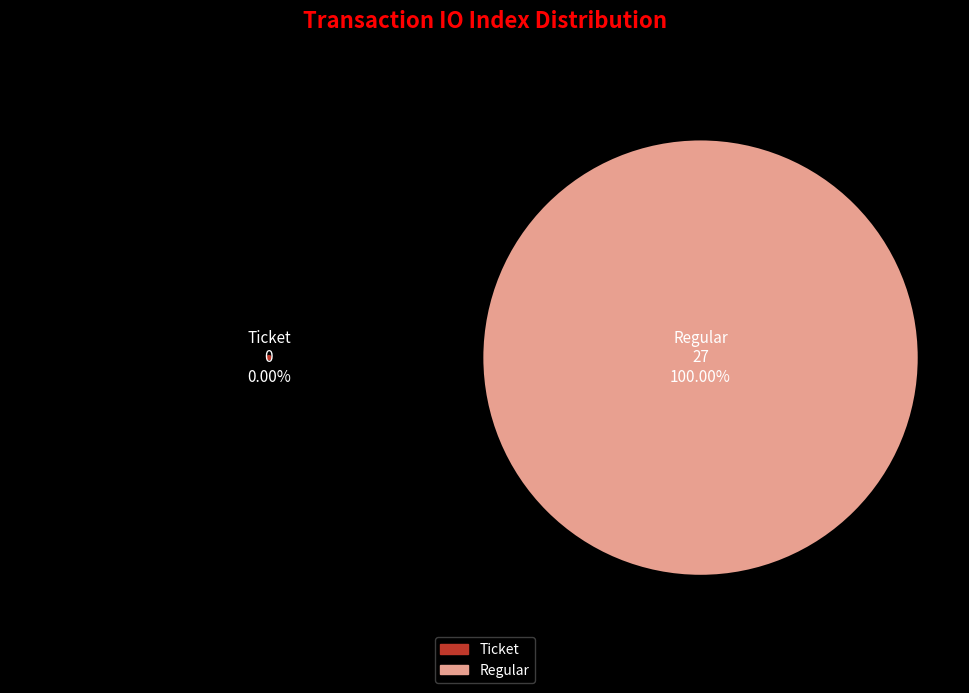

How many slices are in this pie chart?

2